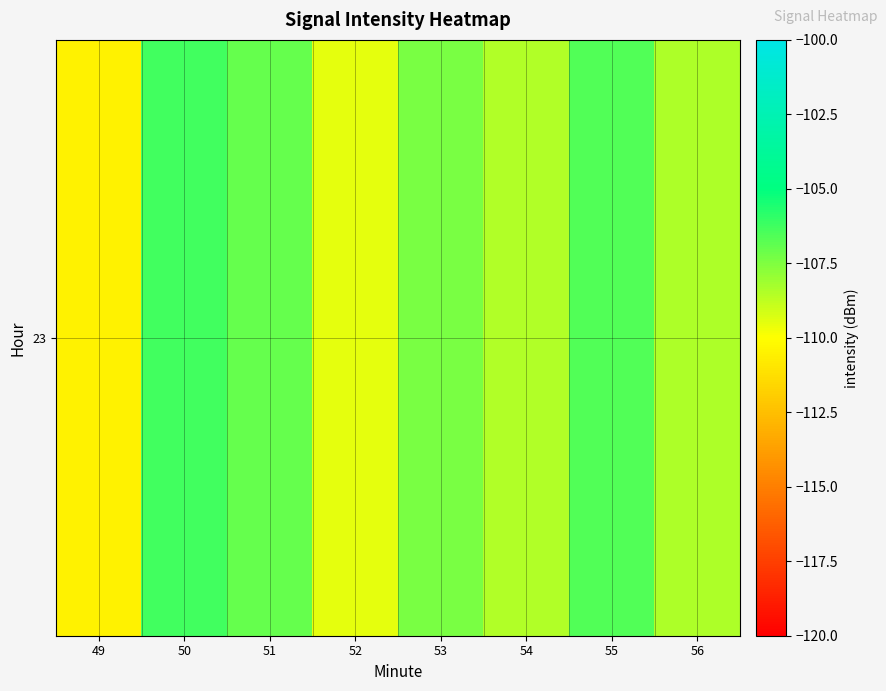

The chart shows a value of -109.5 at 52. True or false?

True